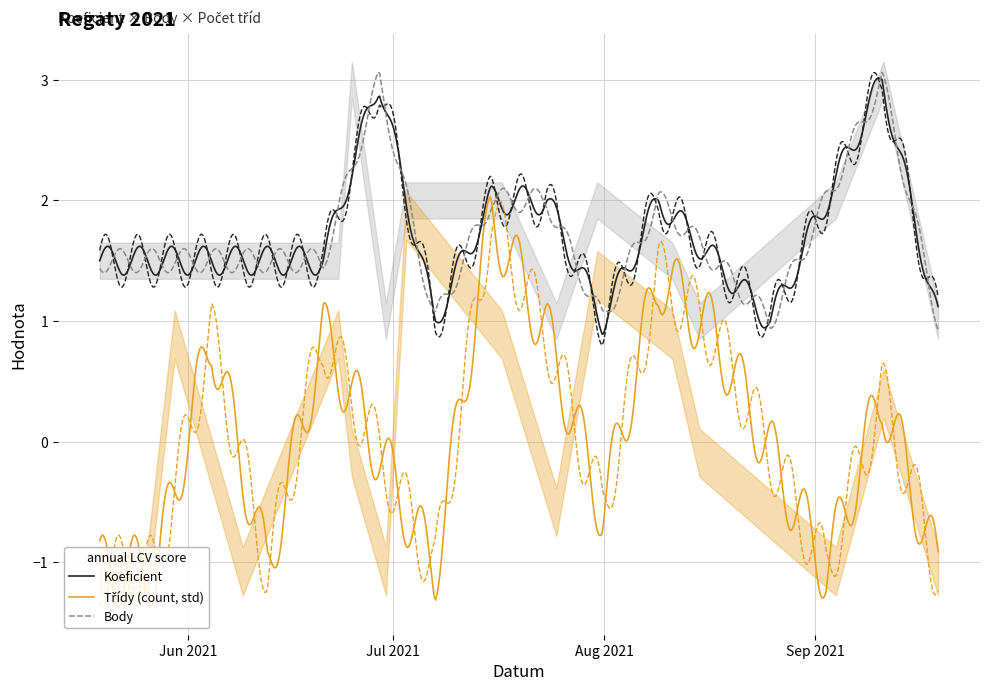

What is the lowest value of the Koeficient series?

0.9